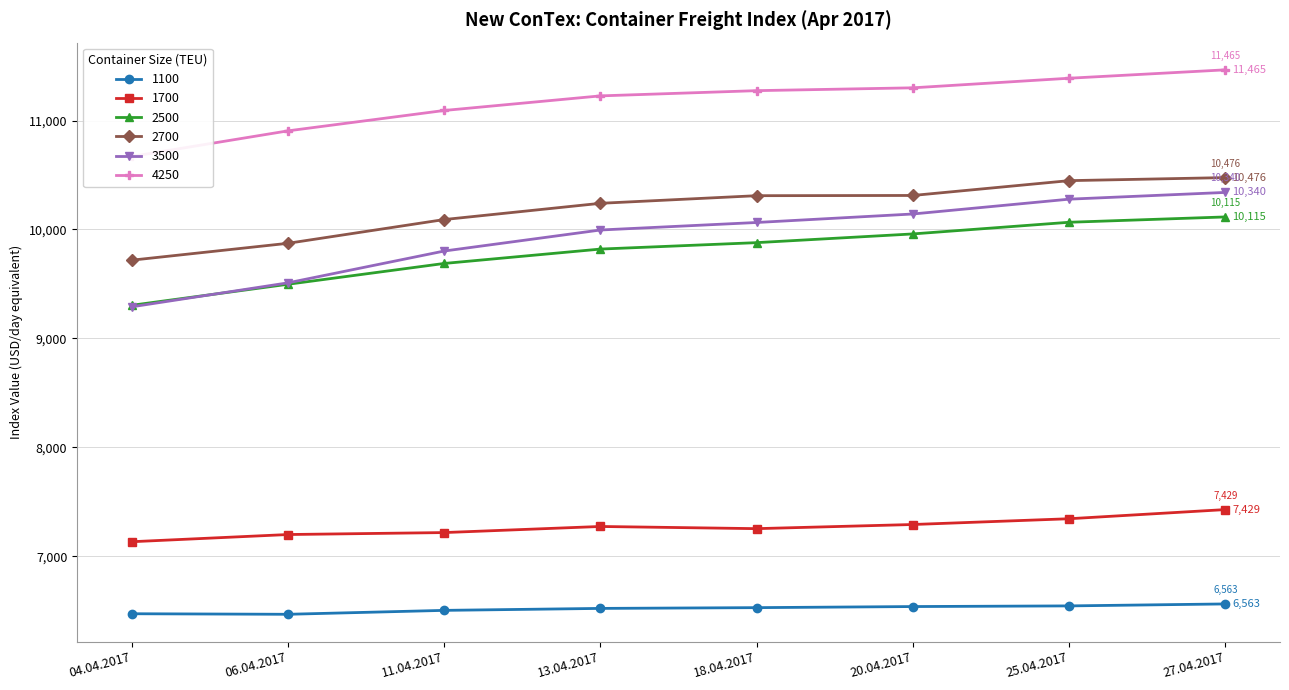

At which label does 2700 first exceed 10310?

20.04.2017